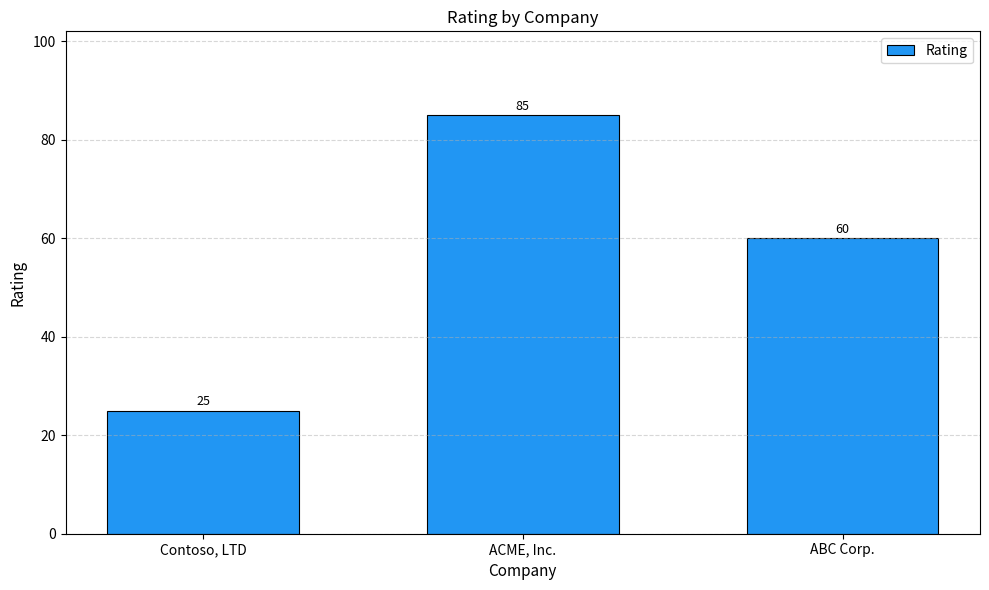

How many values are between 25 and 85?

3